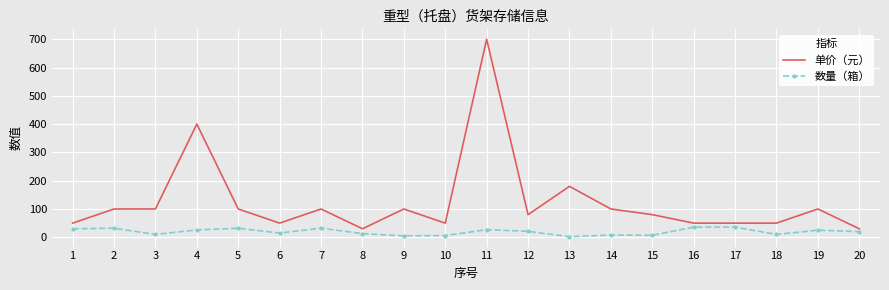

Rank the series at 11 from highest to lowest value.

单价（元）, 数量（箱）